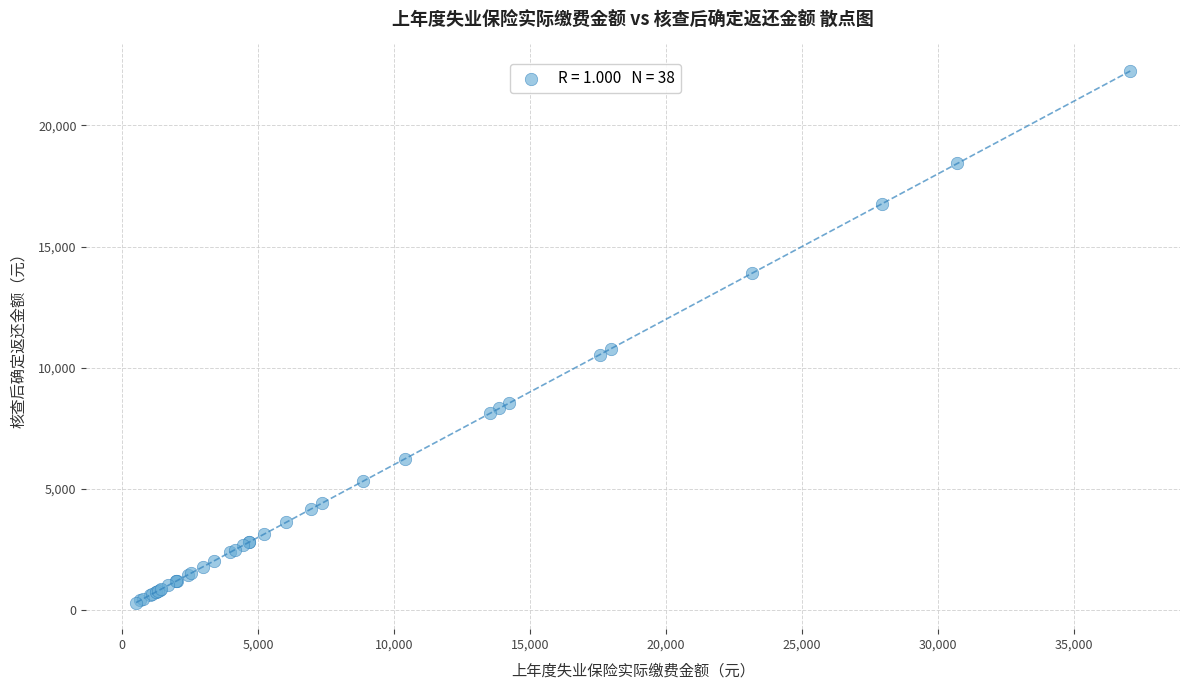

What Y value in the scatter plot is closest to 11274?

10789.3